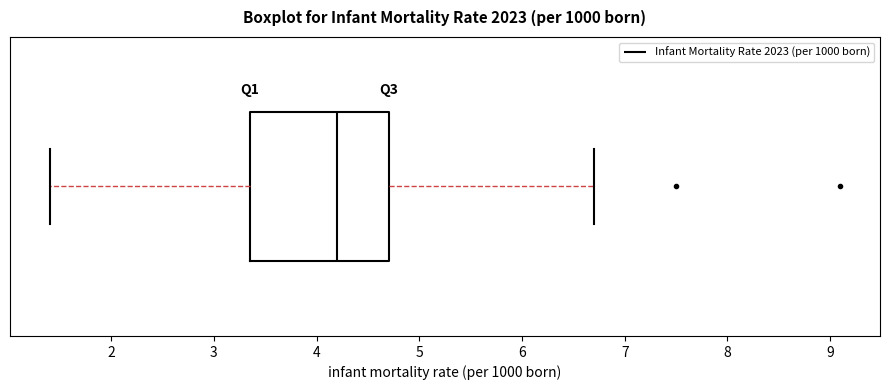

Read this box plot against the x-axis: the position of the median line, the range covered by the box, and the ends of both whiskers. The values are not printed on the chart, so give them approximately, as read against the axis.

median 4.2, box 3.4 to 4.7, whiskers 1.4 to 6.7